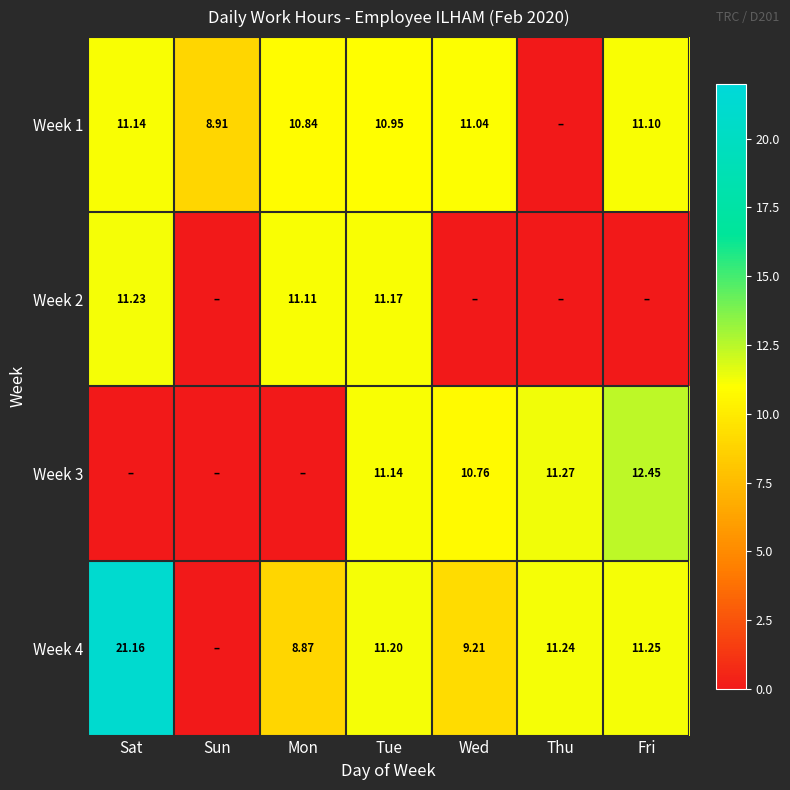

Between Wed and Thu, which is larger?

Wed